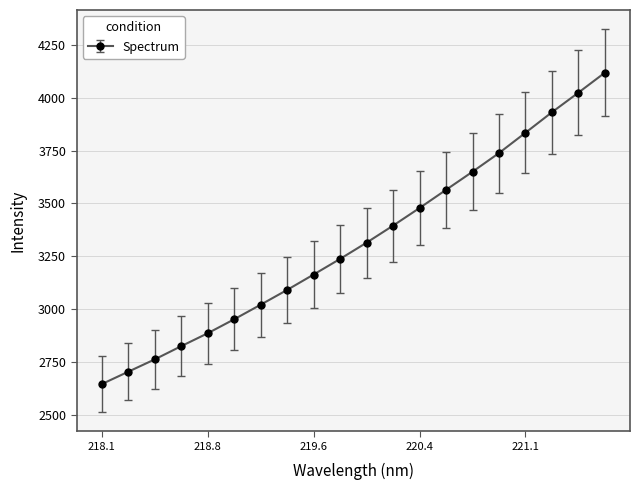

What is the greatest value displayed?

4118.5